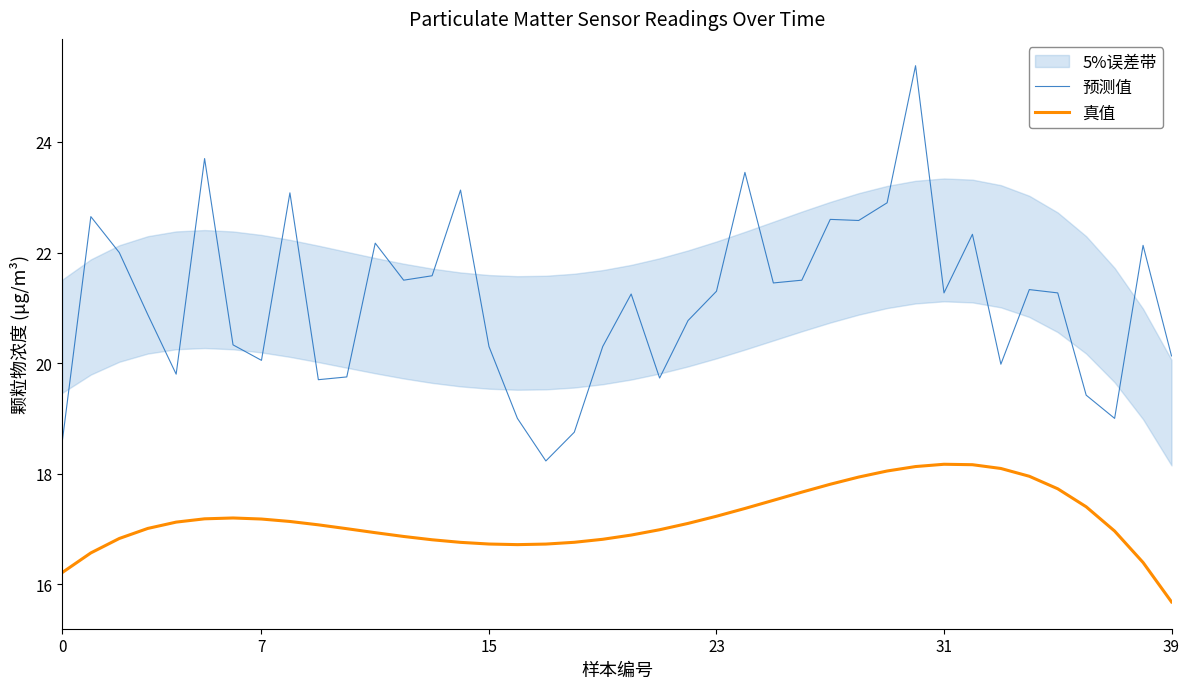

Is it true that 真值 equals 24.1 at 34?

False